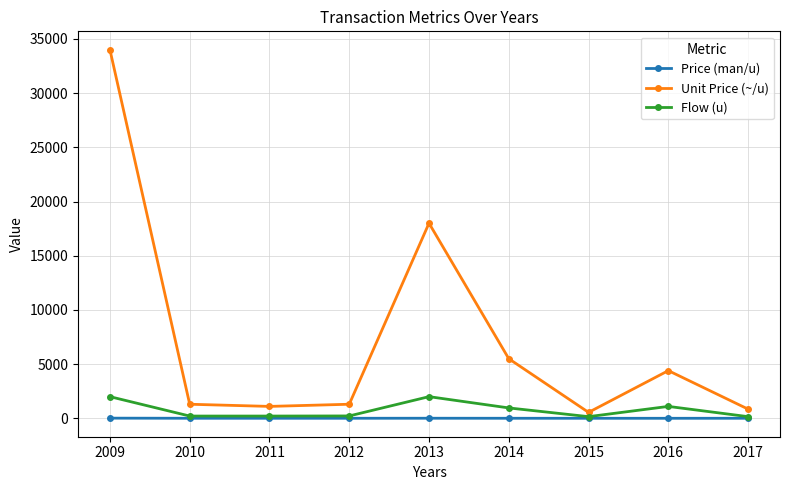

True or false: Unit Price (~/u) has a value of 57811.7 at 2009.

False